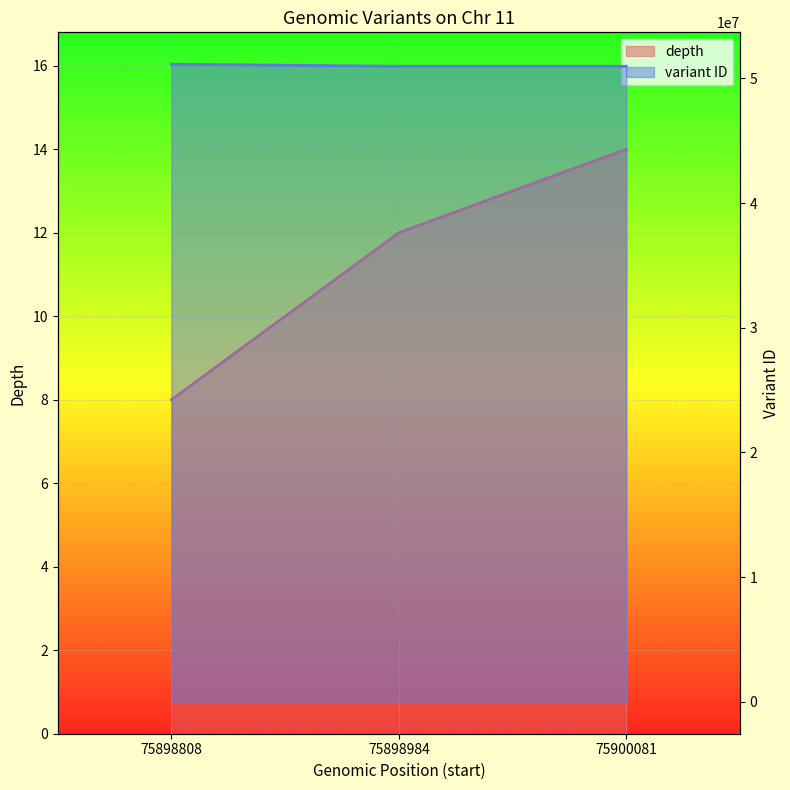

Reading left to right, what are all the values shown in this chart?

depth: 75898808=8	75898984=12	75900081=14
variant ID: 75898808=51129038	75898984=50964671	75900081=50964674